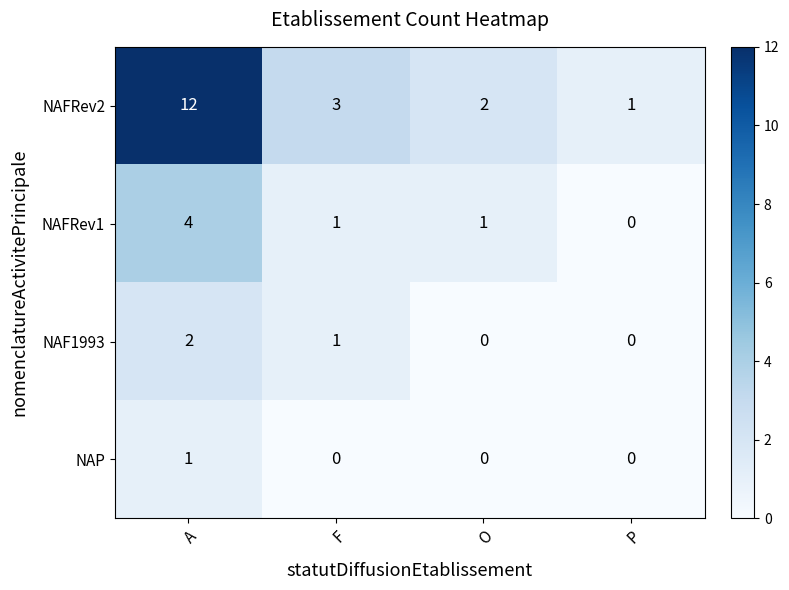

At which label is NAFRev2 closest to 6?

F